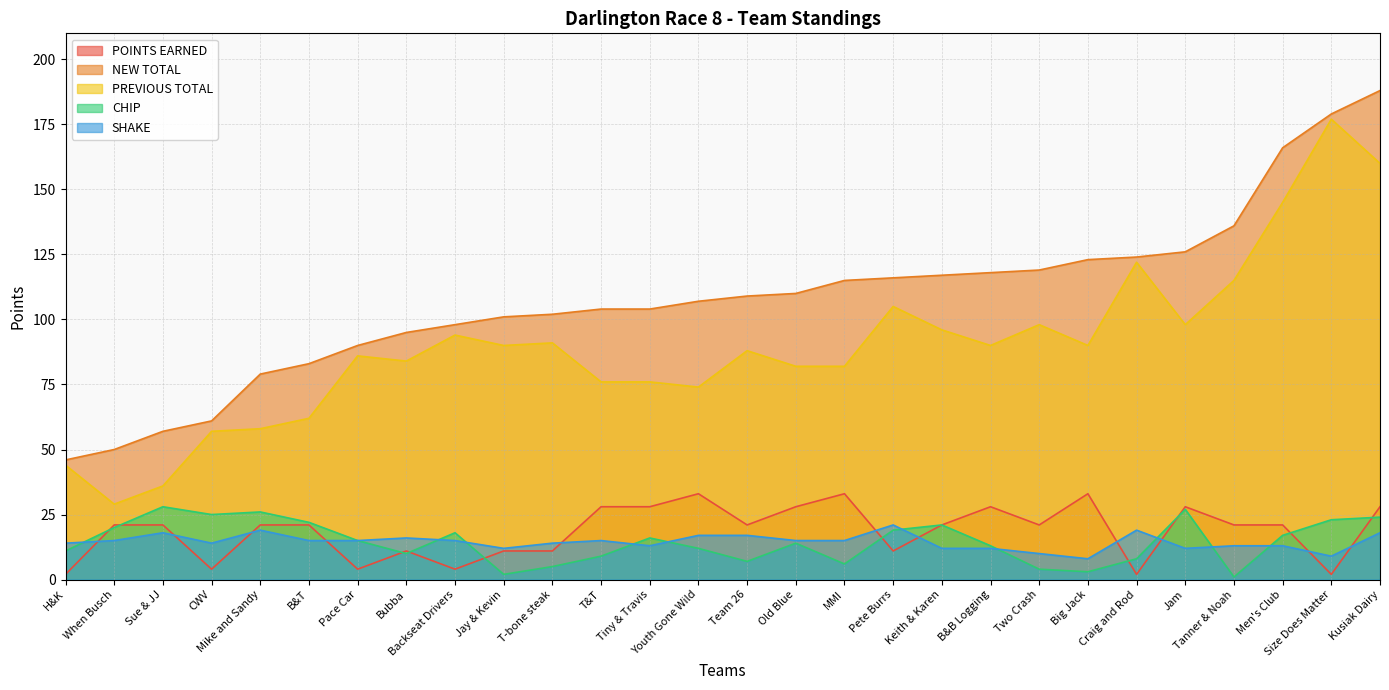

At which label is PREVIOUS TOTAL closest to 103?

Pete Burrs